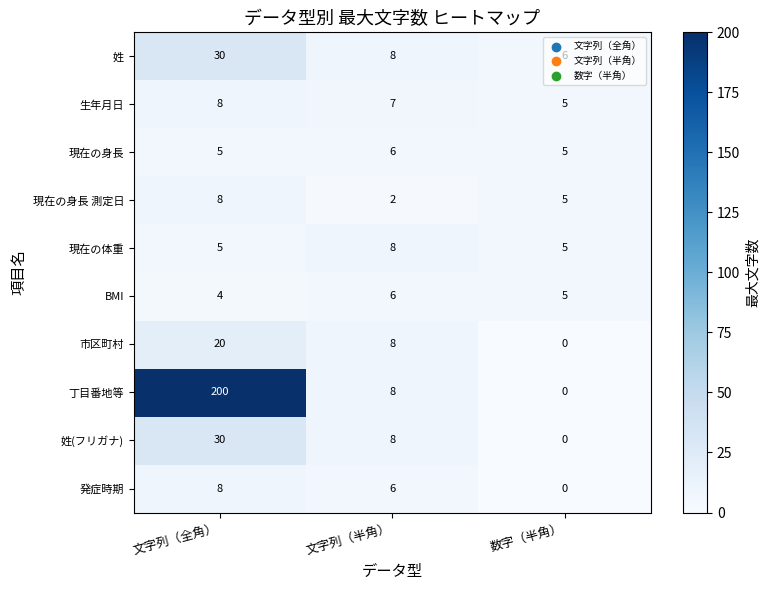

What is the greatest value displayed?

200